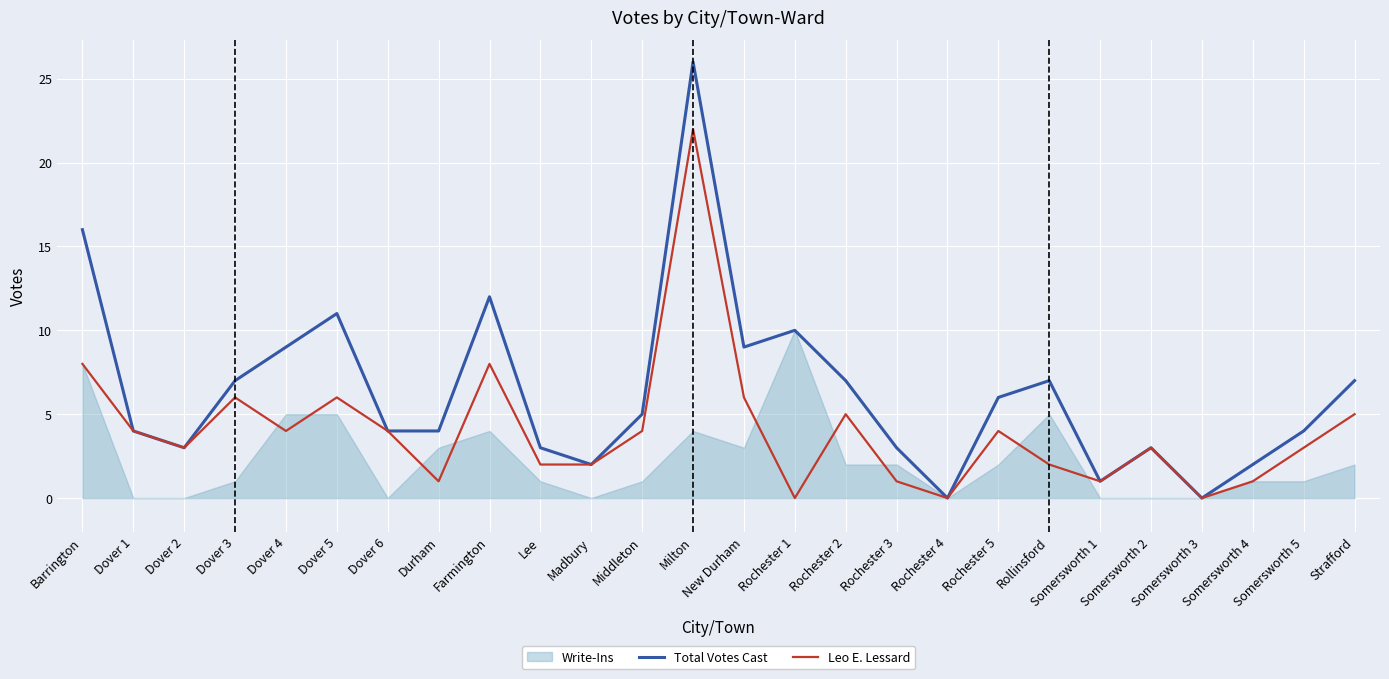

Reading right to left, what are all the values shown in this chart?

Total Votes Cast: Strafford=7	Somersworth 5=4	Somersworth 4=2	Somersworth 3=0	Somersworth 2=3	Somersworth 1=1	Rollinsford=7	Rochester 5=6	Rochester 4=0	Rochester 3=3	Rochester 2=7	Rochester 1=10	New Durham=9	Milton=26	Middleton=5	Madbury=2	Lee=3	Farmington=12	Durham=4	Dover 6=4	Dover 5=11	Dover 4=9	Dover 3=7	Dover 2=3	Dover 1=4	Barrington=16
Leo E. Lessard: Strafford=5	Somersworth 5=3	Somersworth 4=1	Somersworth 3=0	Somersworth 2=3	Somersworth 1=1	Rollinsford=2	Rochester 5=4	Rochester 4=0	Rochester 3=1	Rochester 2=5	Rochester 1=0	New Durham=6	Milton=22	Middleton=4	Madbury=2	Lee=2	Farmington=8	Durham=1	Dover 6=4	Dover 5=6	Dover 4=4	Dover 3=6	Dover 2=3	Dover 1=4	Barrington=8